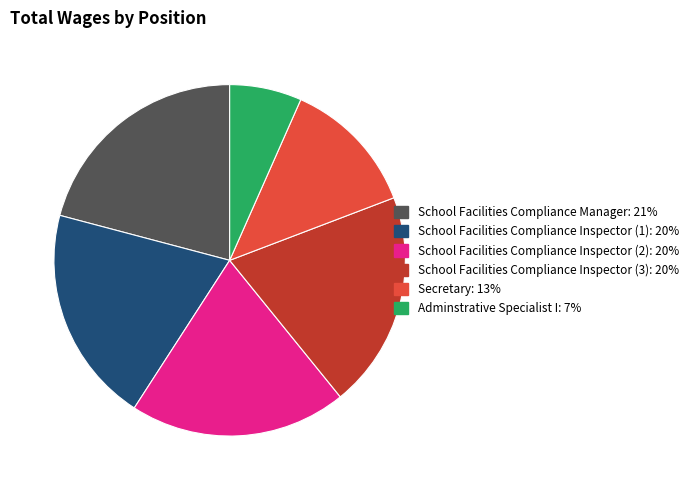

Is there any slice that represents more than half of the pie?

No